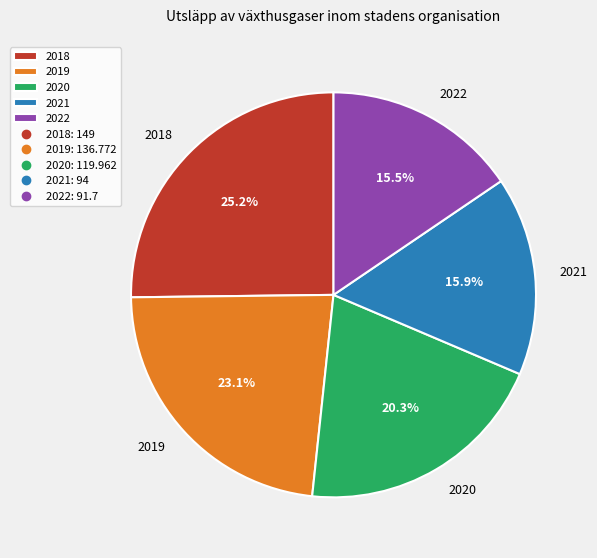

To the nearest percent, what is the difference between the 2020 and 2018 slice percentages?

5%